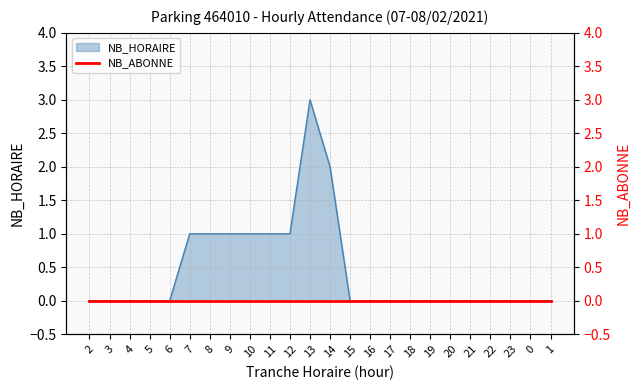

True or false: the data has more than 2 interior local peaks.

False